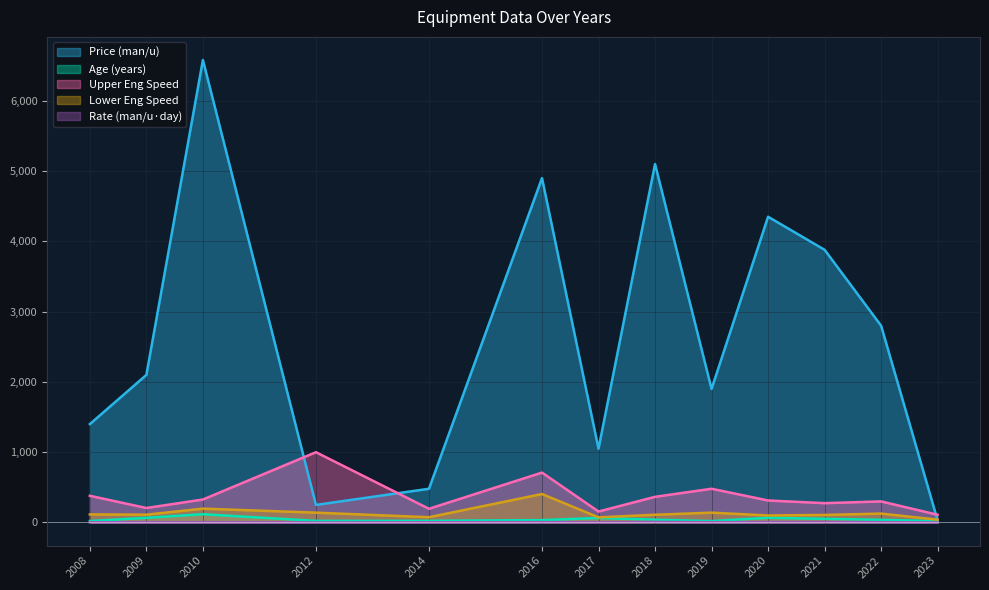

True or false: Age (years) and Upper eng speed (u) cross at least once.

False